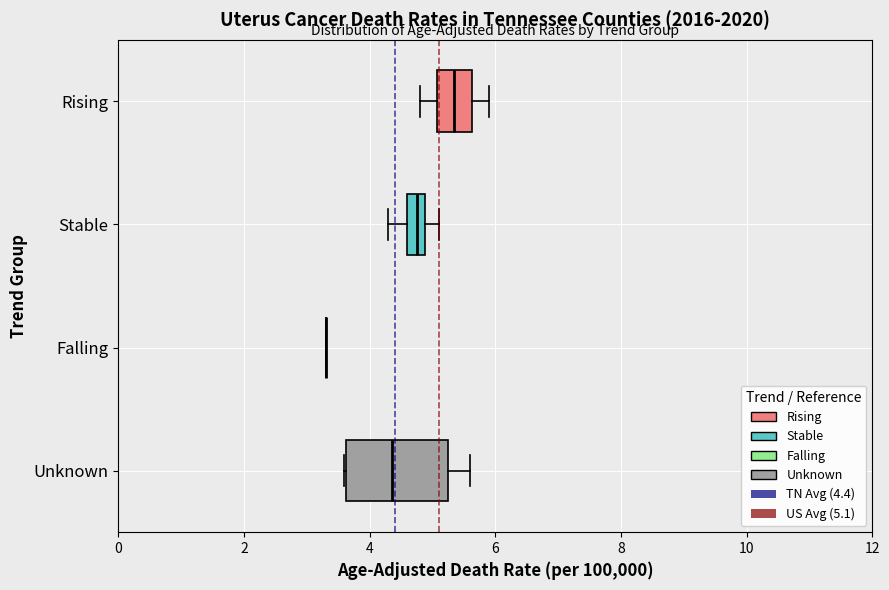

Comparing the boxes themselves (not the whiskers), which one is the widest?

Unknown